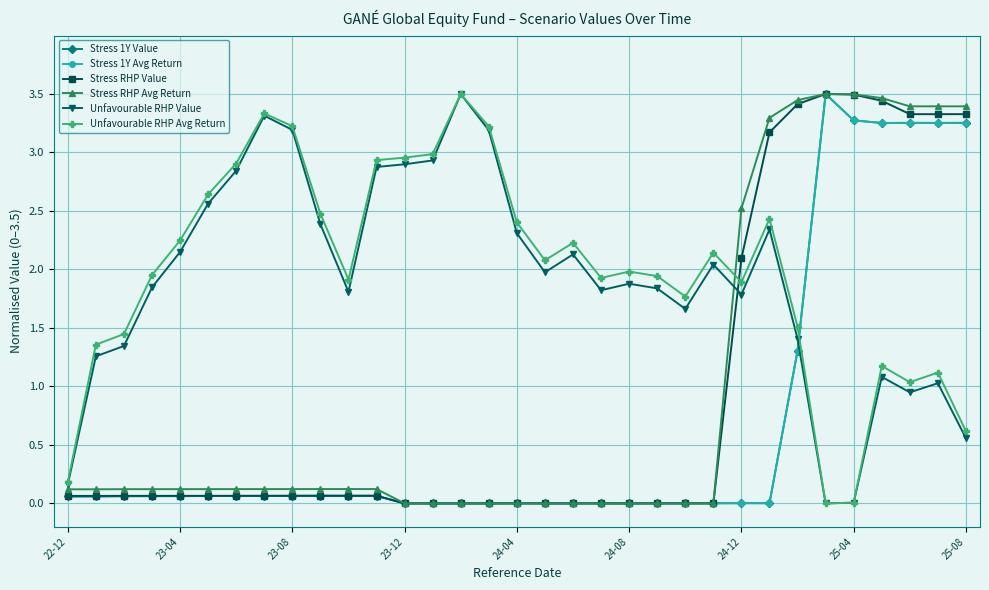

What is the highest value of the Stress 1Y Value series?

3.5